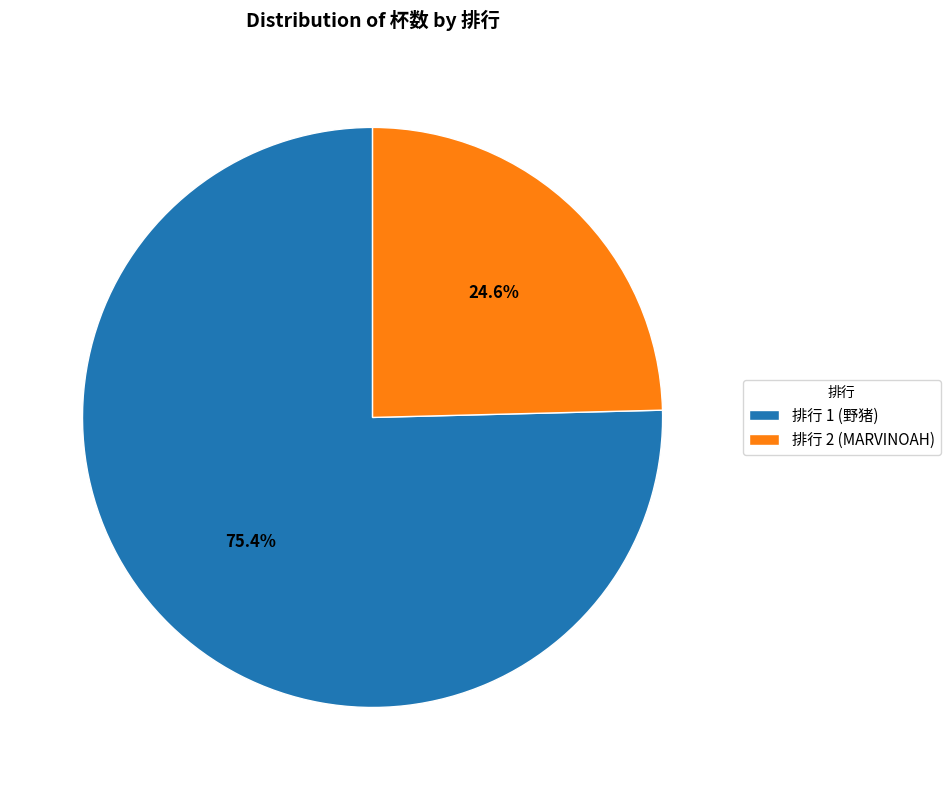

Between 排行 2 (MARVINOAH) and 排行 1 (野猪), which is larger?

排行 1 (野猪)